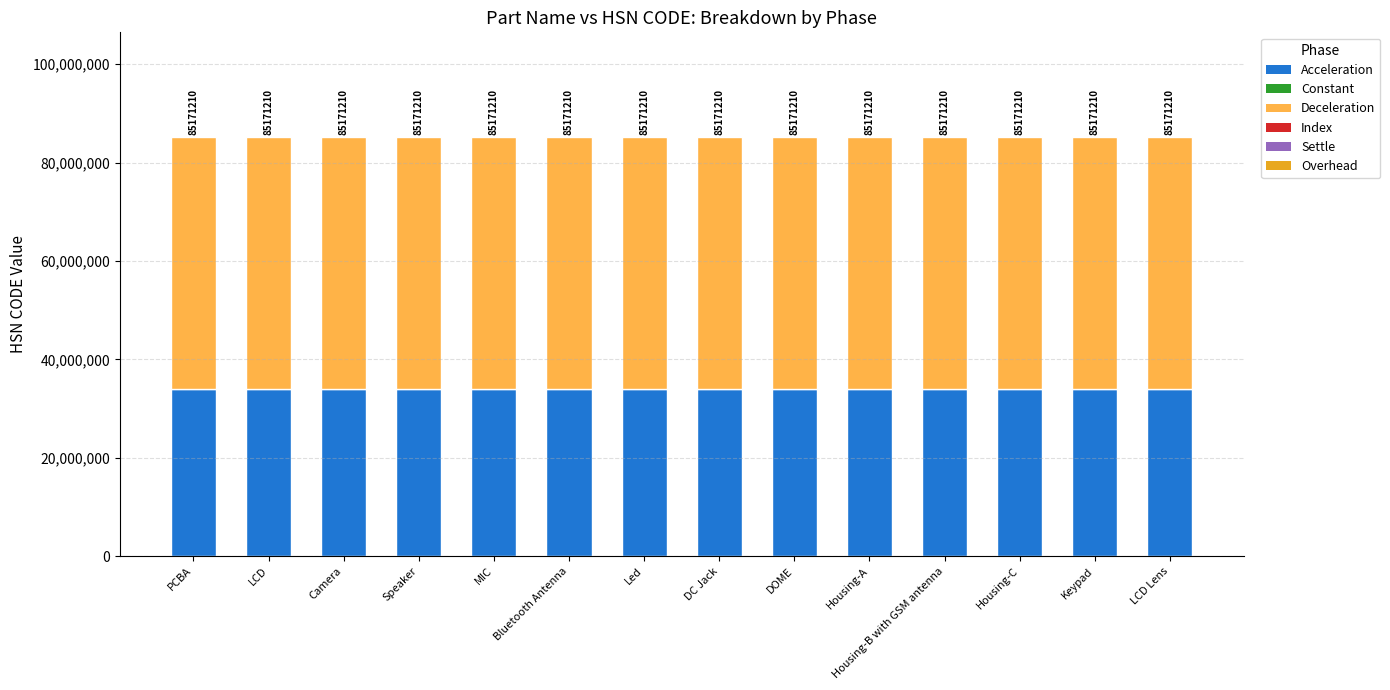

Does the chart contain any negative values?

No